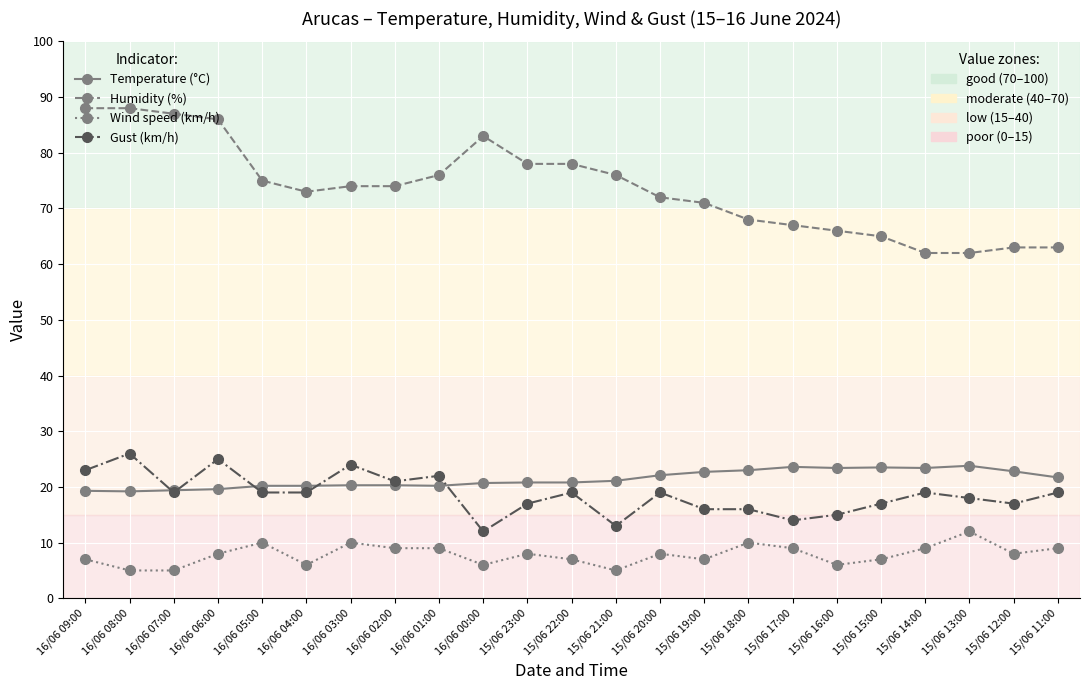

What position from the left is 16/06 00:00?

10